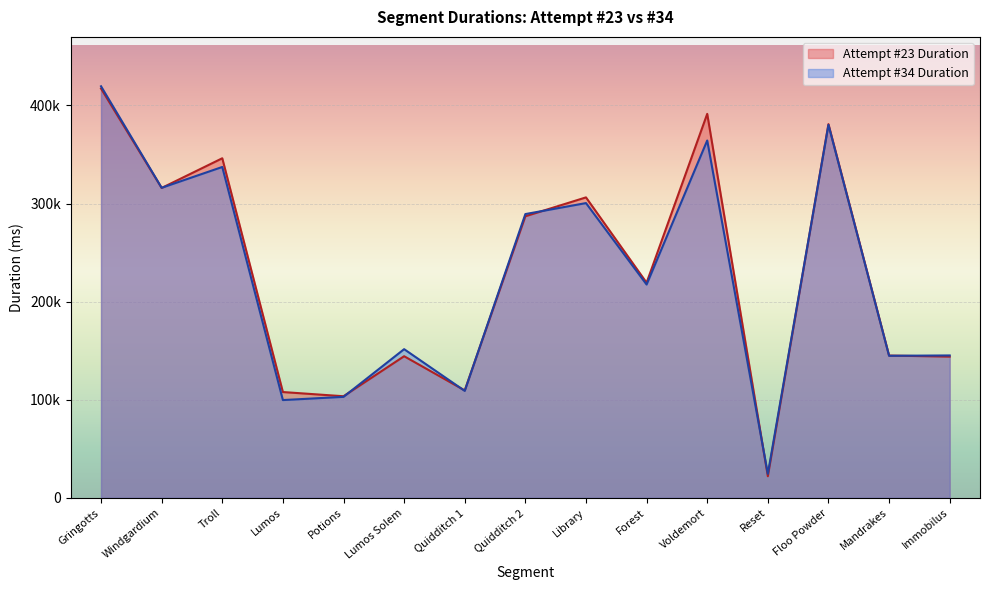

Reading left to right, list all the values displayed in this chart.

Attempt #23 Duration: 417264	315926	346199	107852	103566	144372	109503	287052	306309	219329	391460	22020	381017	145049	143957
Attempt #34 Duration: 419592	316094	337317	99672	102946	151564	109023	289301	300502	217466	364310	24384	380270	144817	145161